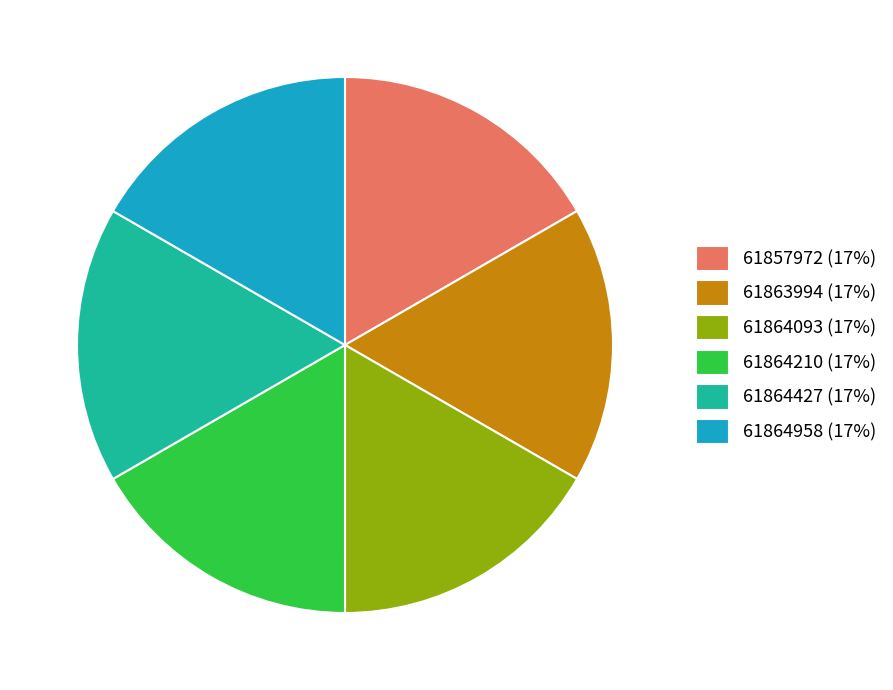

Does 61864958 (17%) account for over 50% of the chart?

No